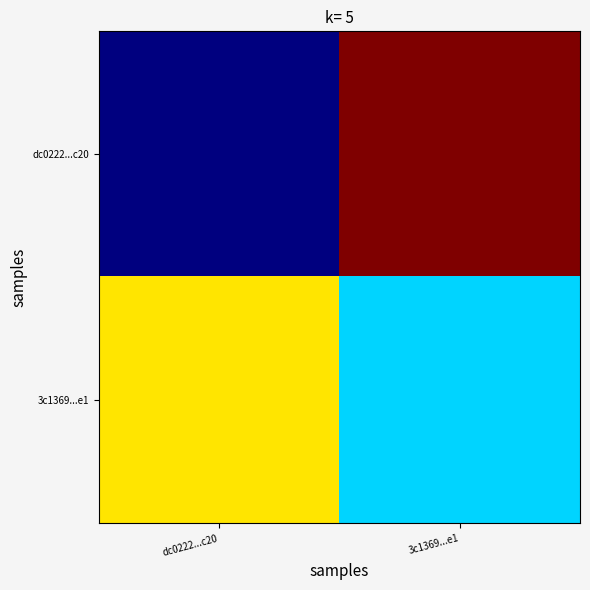

Count the number of data series in this chart.

2